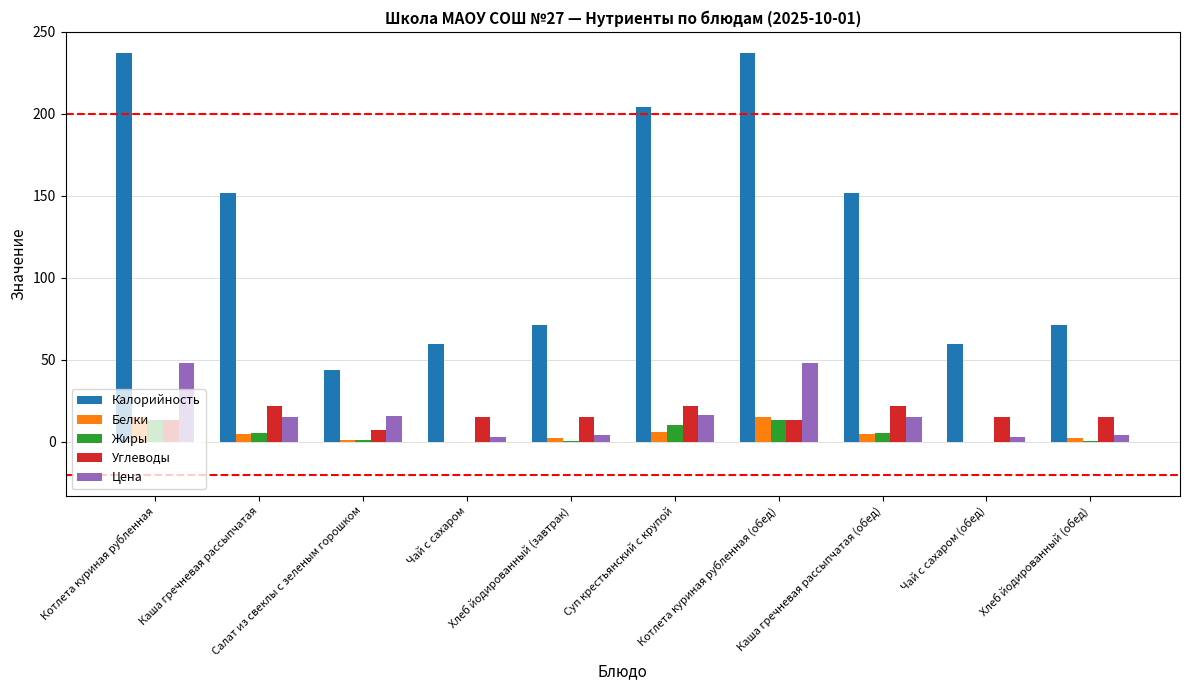

Does the chart contain stacked bars?

No